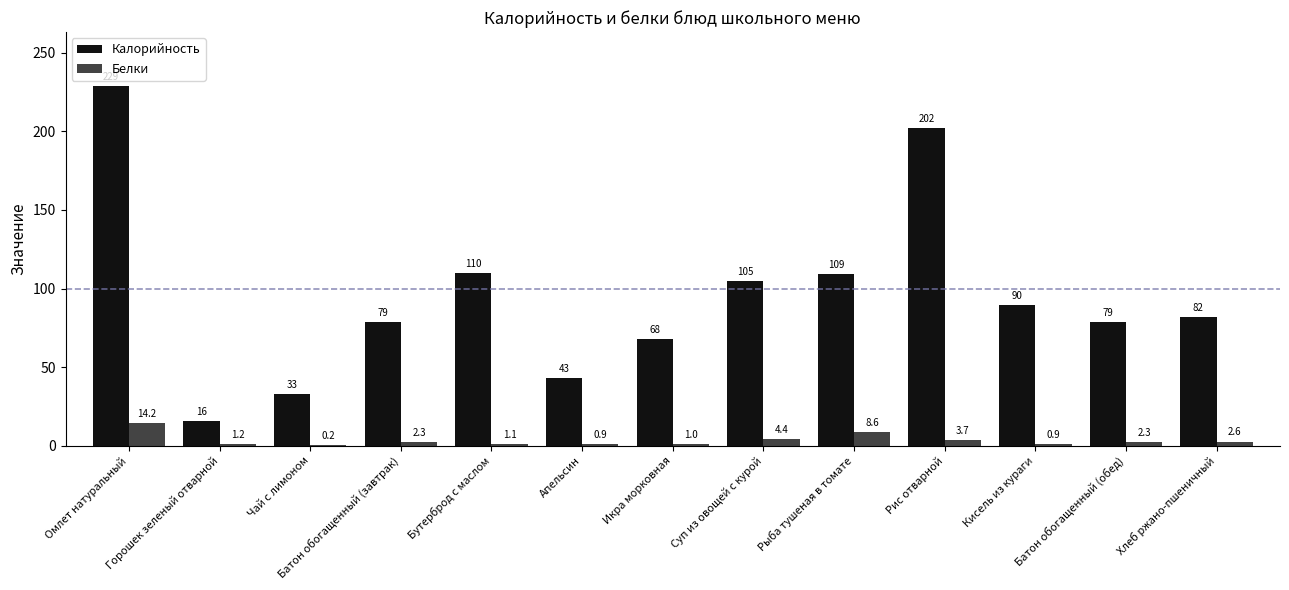

Is the value of Белки at Икра морковная greater than the value of Калорийность at Бутерброд с маслом?

No